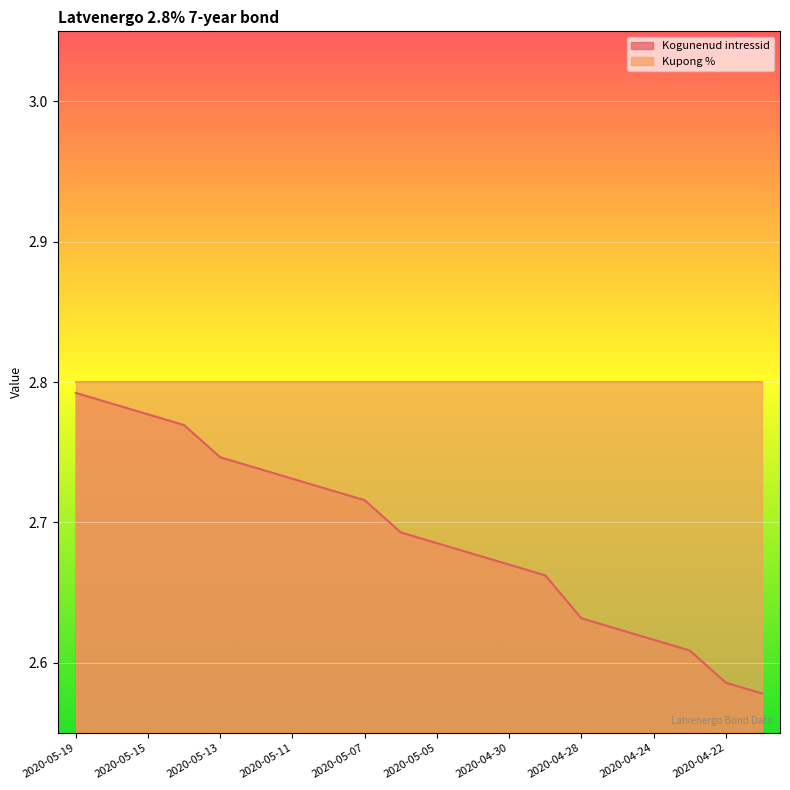

True or false: the data shows 4.5 at 2020-05-14.

False